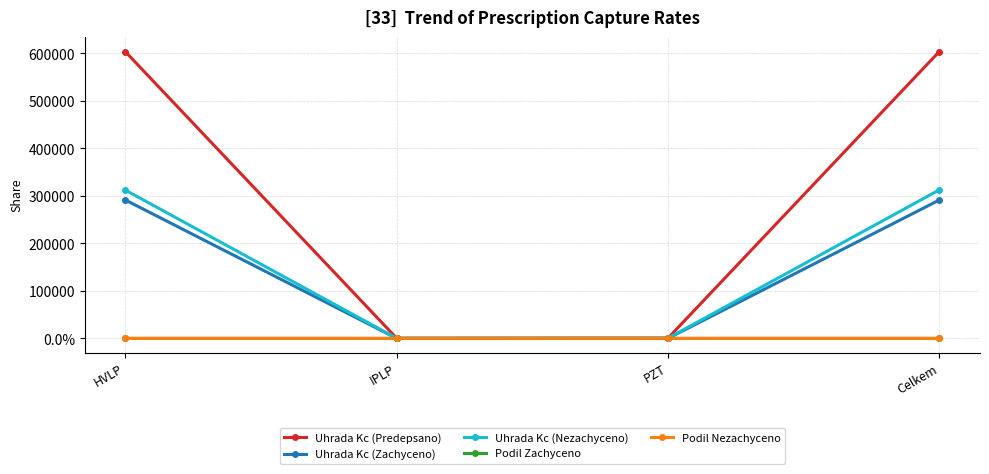

Which series has the widest spread of values?

Uhrada Kc (Predepsano)